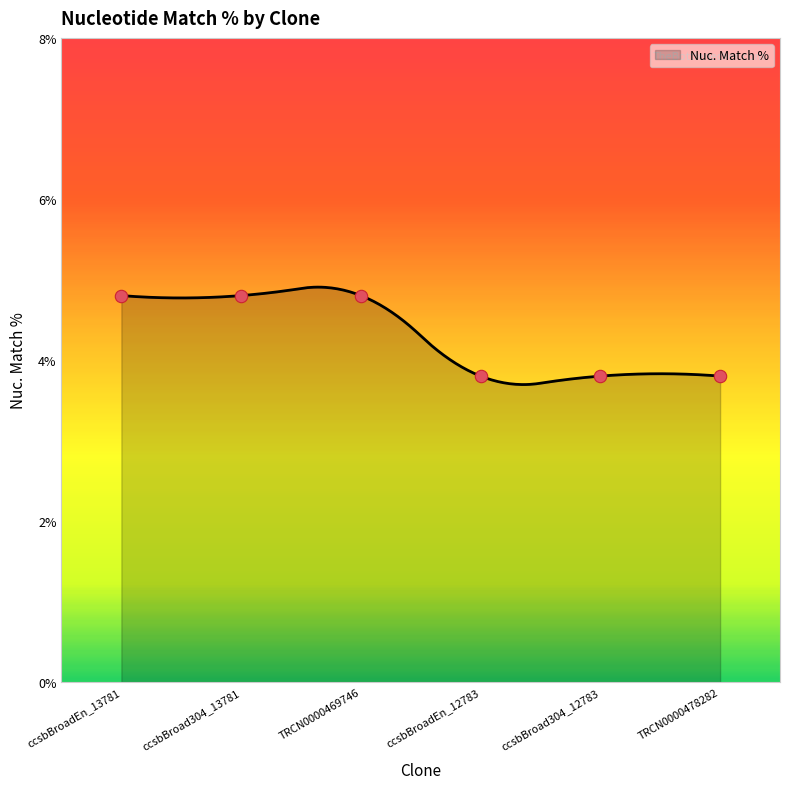

What is the change in value from TRCN0000469746 to ccsbBroadEn_12783?

-1.0